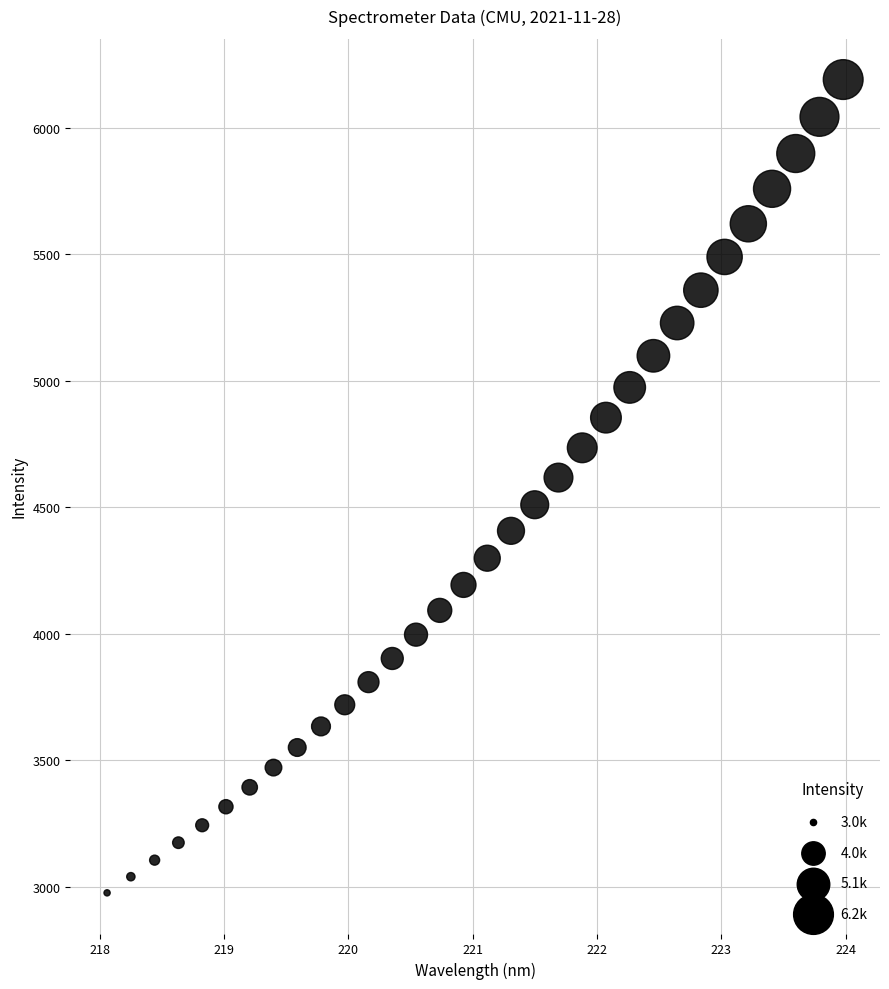

What is the range of Y values (max minus min)?

3214.0